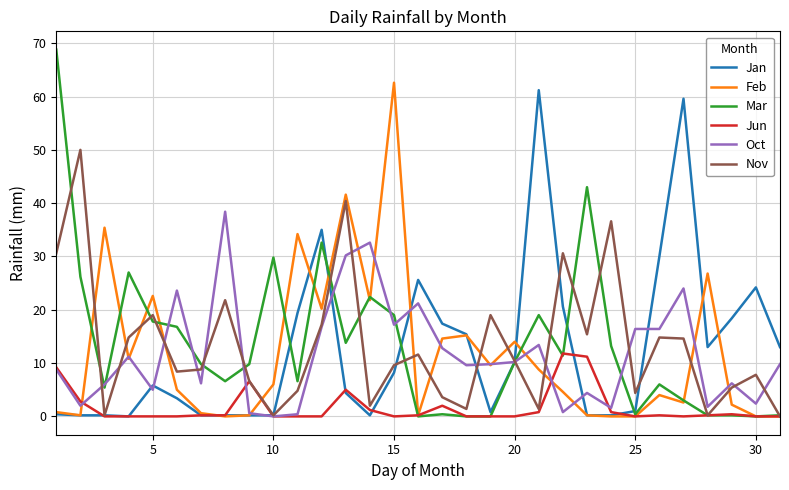

Which series has the widest spread of values?

Mar